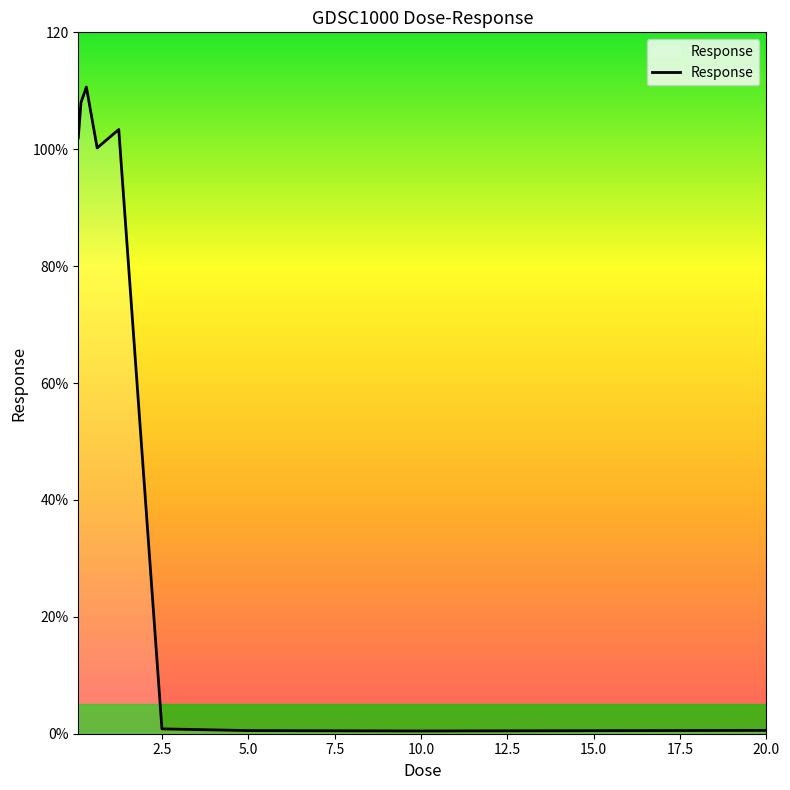

List the labels in order of value, smallest first.

17.5, 15.0, 20.0, 12.5, 7.5, 0.0, 10.0, 2.5, 5.0